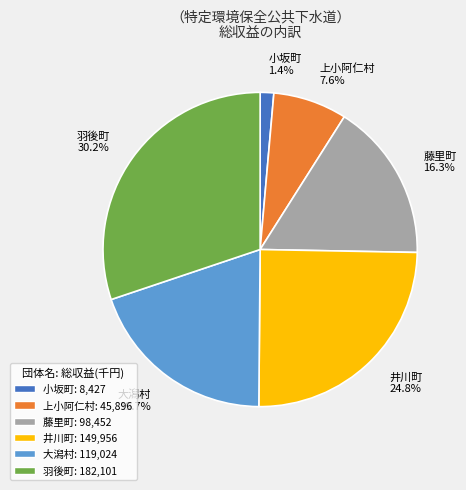

Does 藤里町 represent more than half of the total?

No